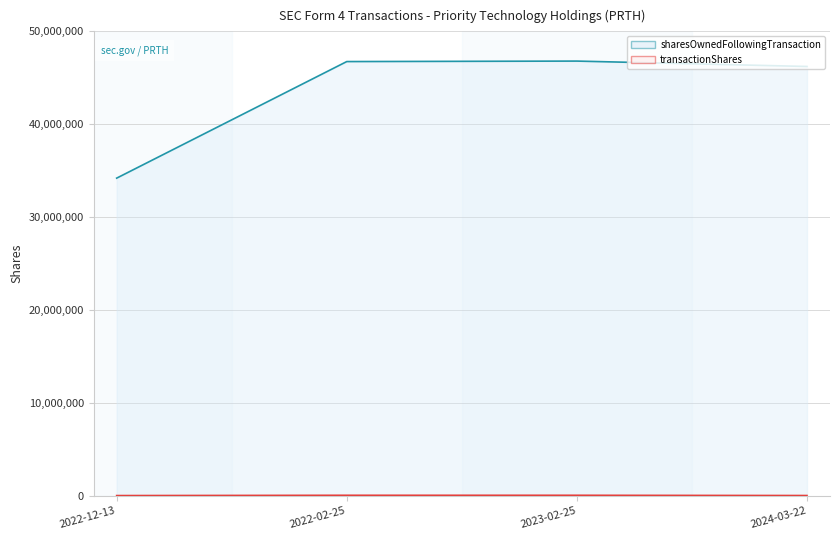

What is the sum of all transactionShares (line) values?

149003